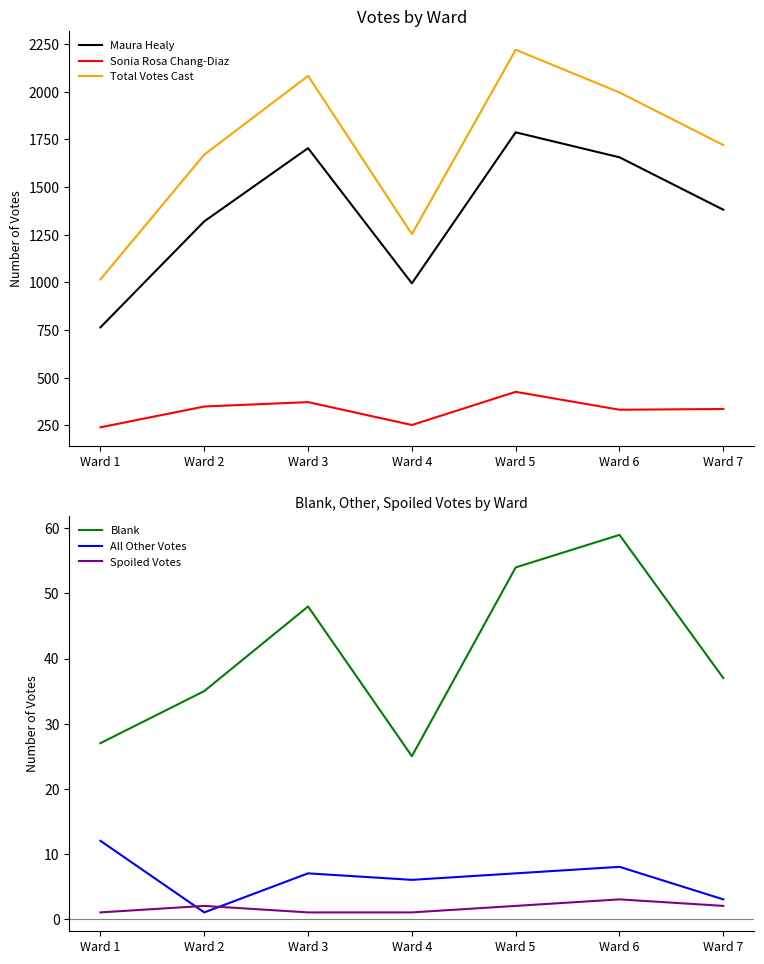

The value of Sonia Rosa Chang-Diaz at Ward 3 is 165. True or false?

False